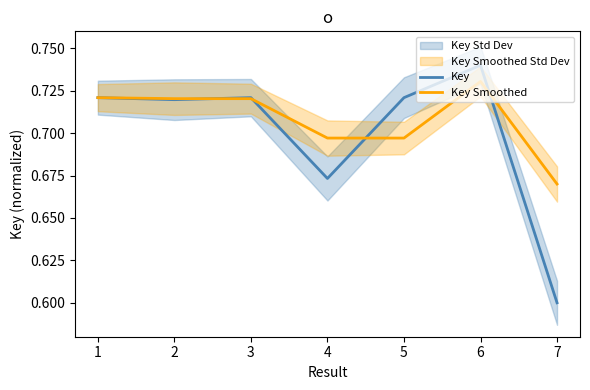

Reading left to right, list all the values displayed in this chart.

Key: 0.7	0.7	0.7	0.7	0.7	0.7	0.6
Key Smoothed: 0.7	0.7	0.7	0.7	0.7	0.7	0.7